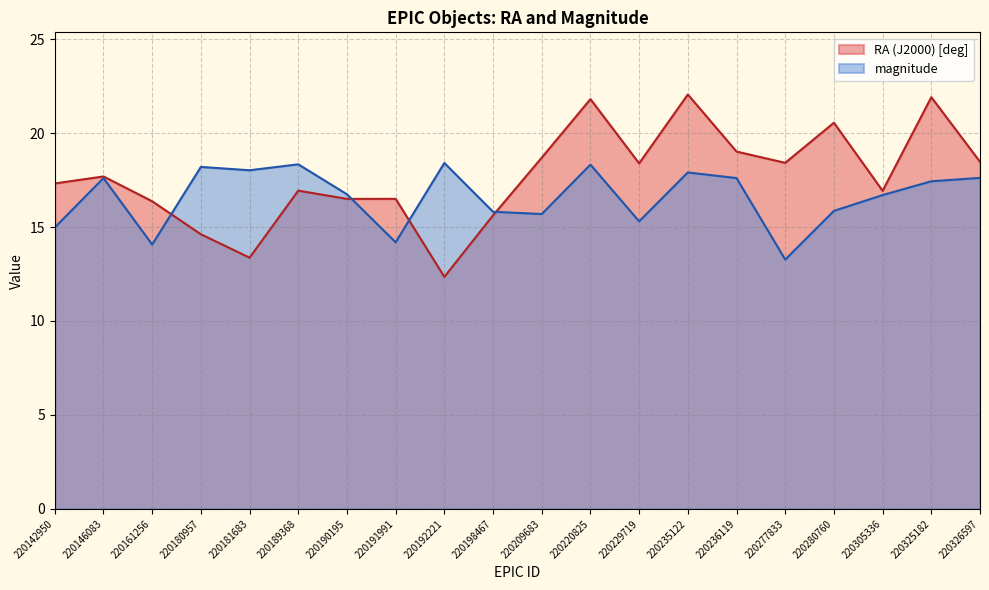

What value does the RA (J2000) [deg] series have at 220191991?

16.5